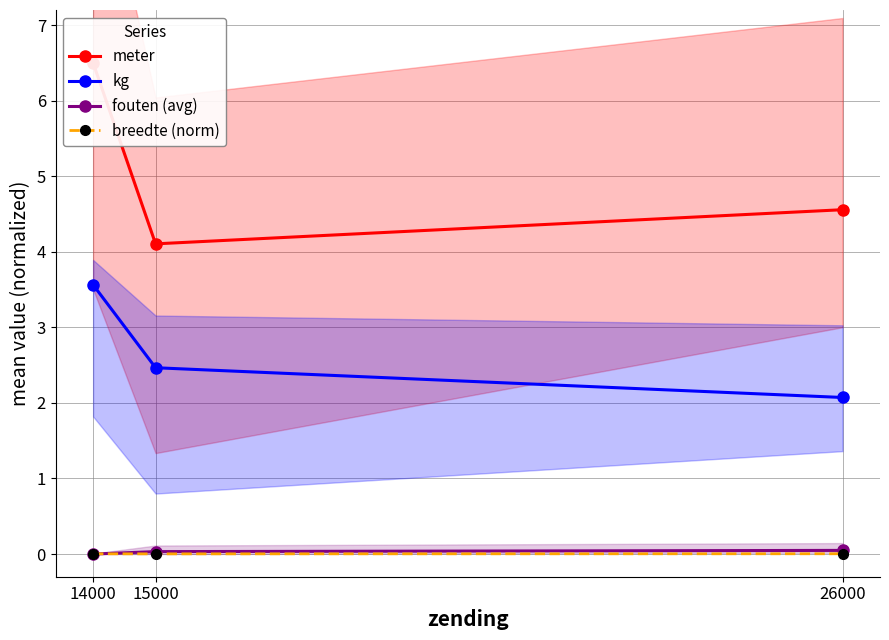

Rank the series by their maximum value, from lowest to highest.

breedte (norm), fouten (avg), kg, meter